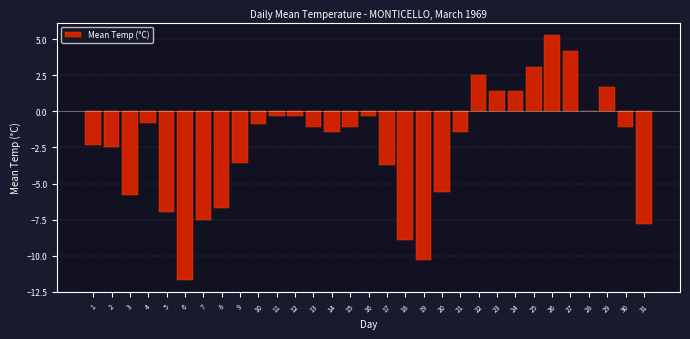

Which has a higher value, 31 or 23?

23